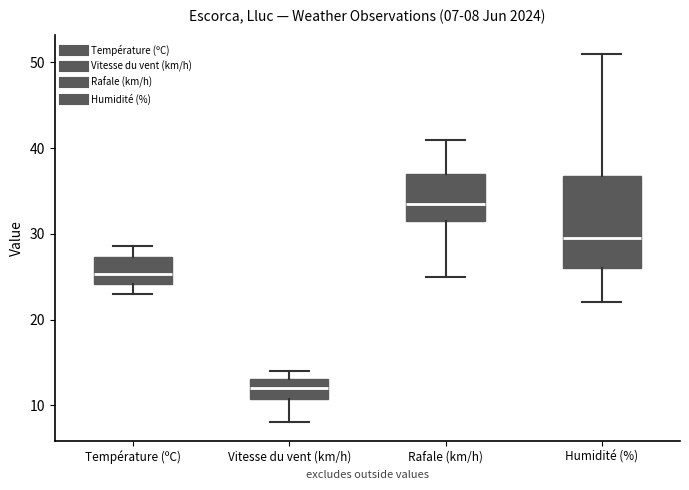

Which box is the tallest, from its lower edge to its upper edge?

Humidité (%)